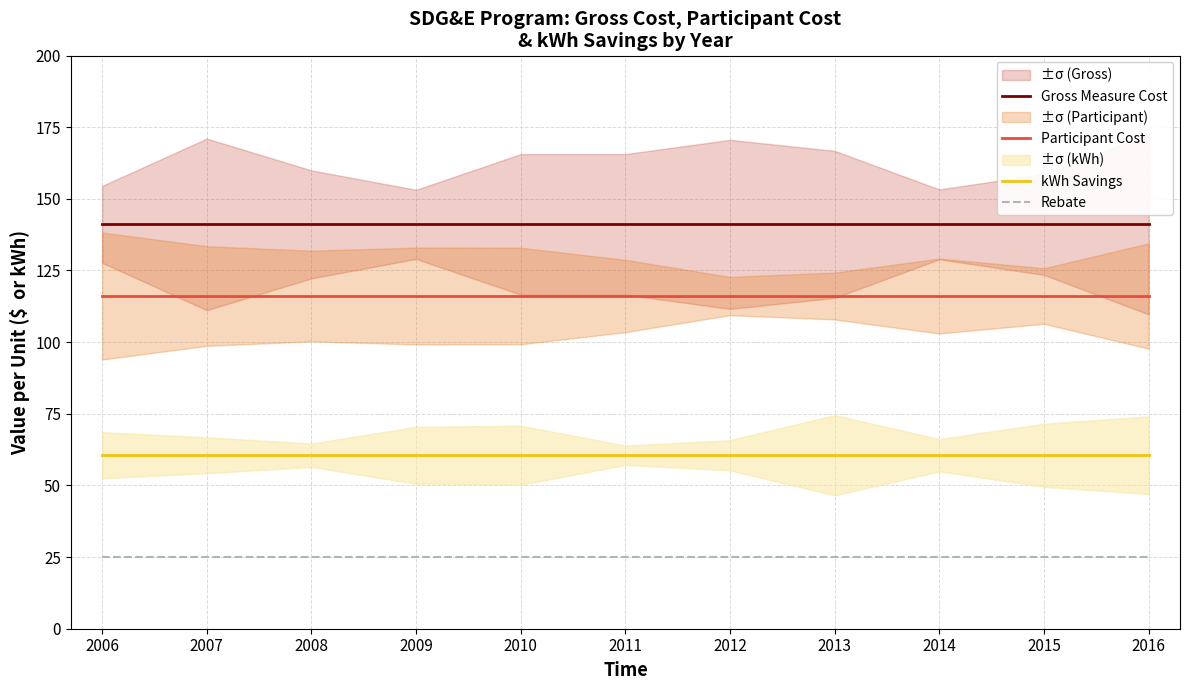

At which category is the sum across all series the highest?

2006